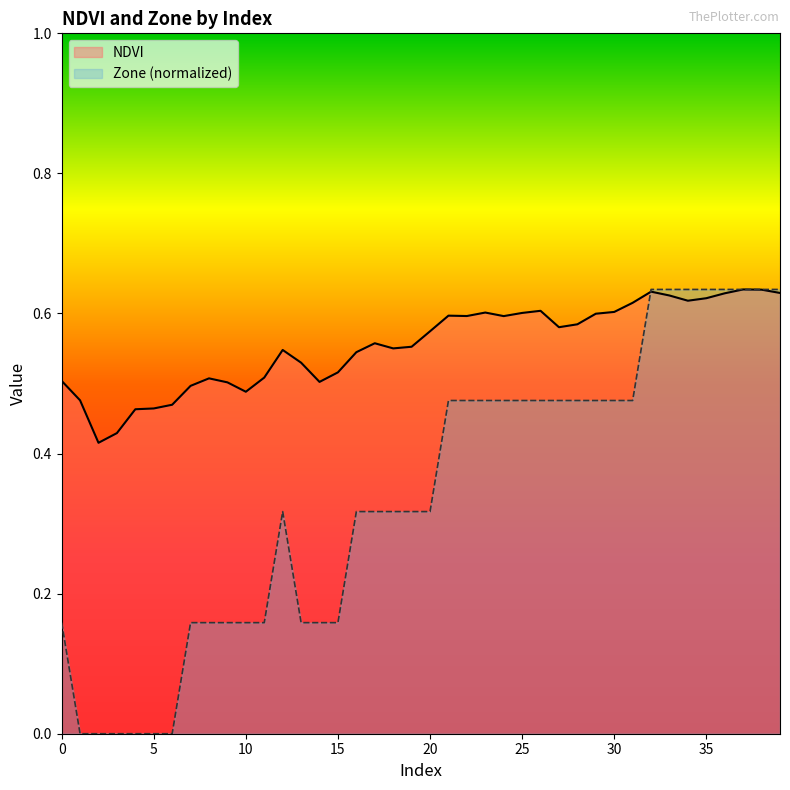

What is the value of the NDVI point at the 17th from the left?

0.5